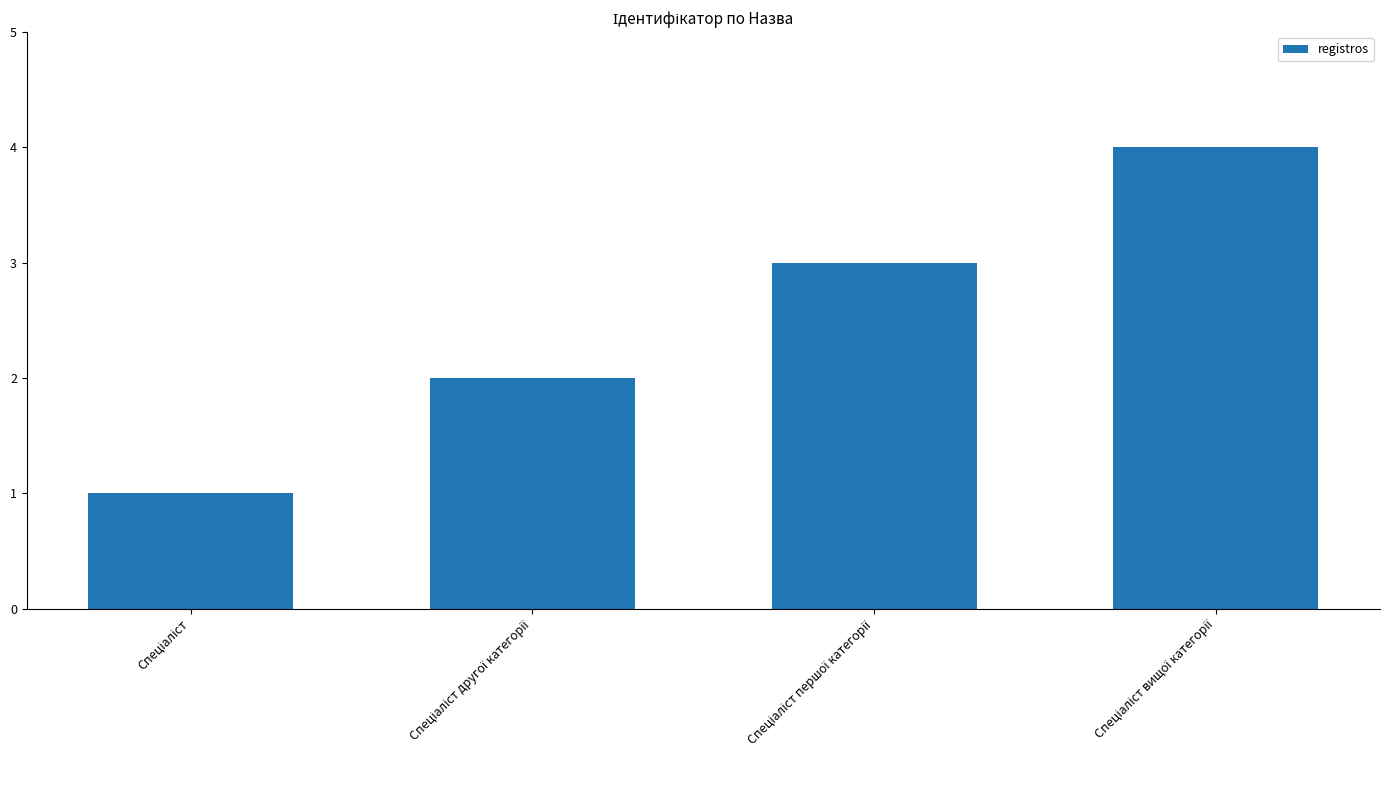

What is the sum of all values?

10